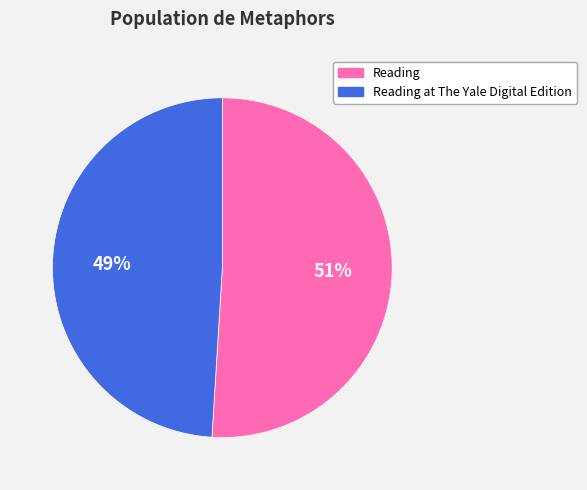

The Reading slice represents 51% of the pie. True or false?

True